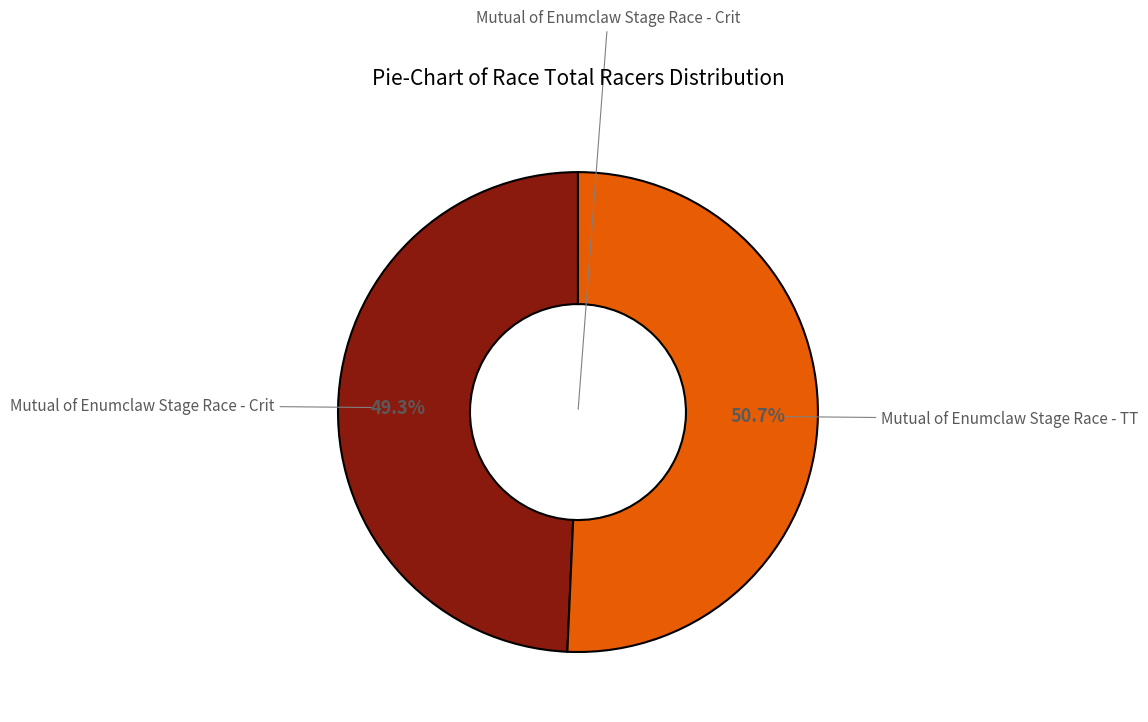

Is there any slice that represents more than half of the pie?

Yes